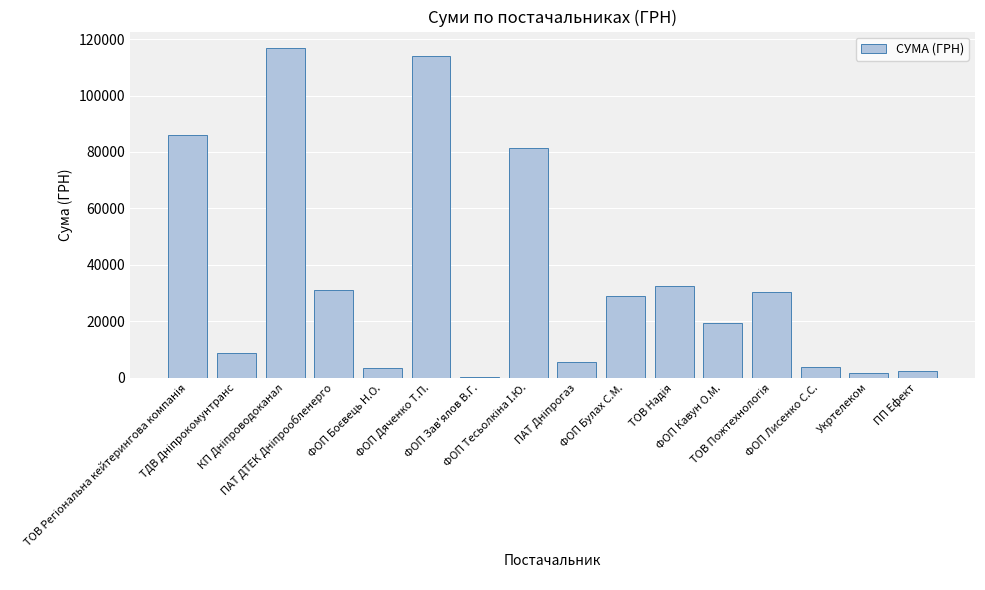

How many categories are shown in the chart?

16